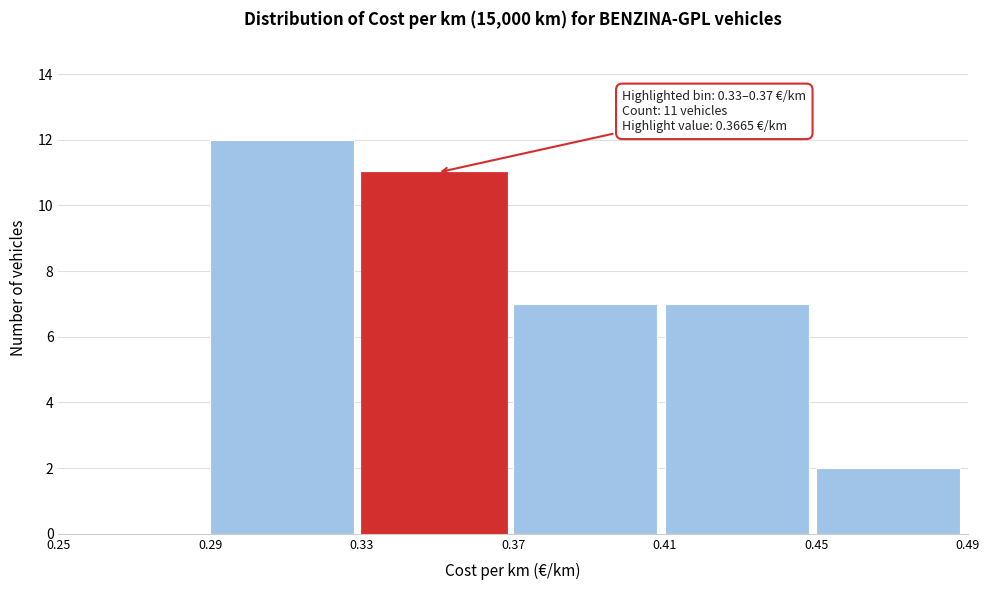

Over which range of the x-axis is the bar tallest?

0.29 to 0.33